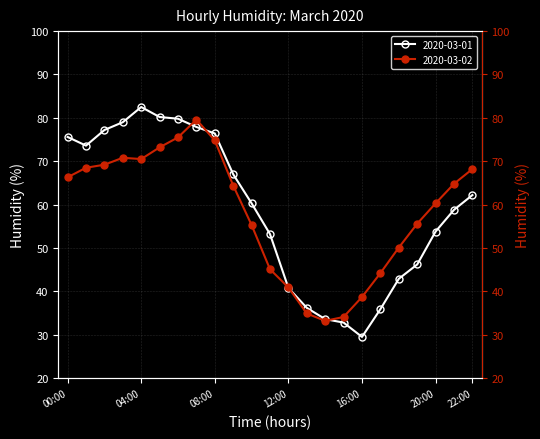

What is the value of the 2020-03-02 point at the 16th from the left?

34.1